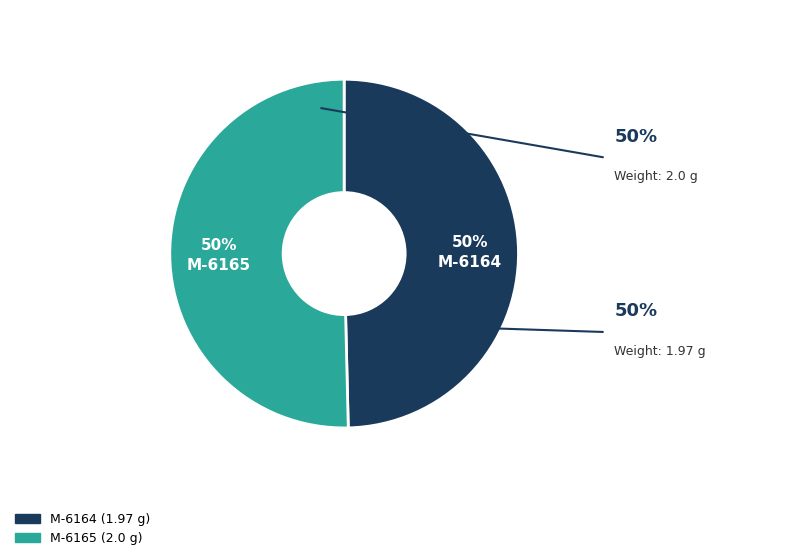

Do M-6165 and M-6164 together represent more than half of the pie?

Yes